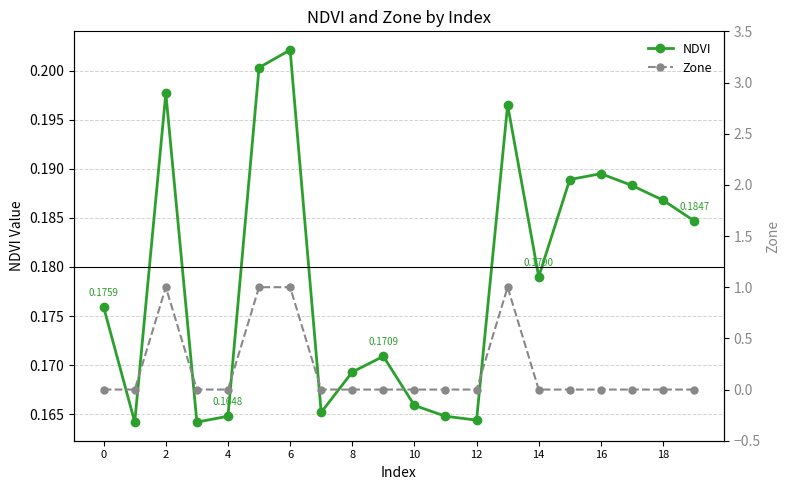

How many values in the Zone series exceed 0?

4